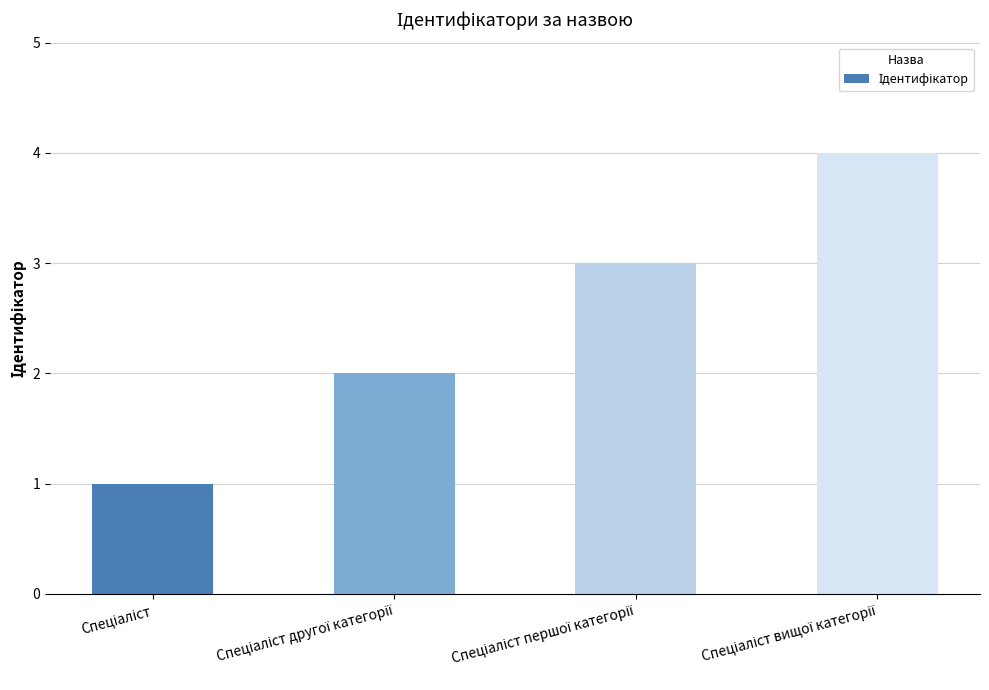

Count the number of data series in this chart.

1